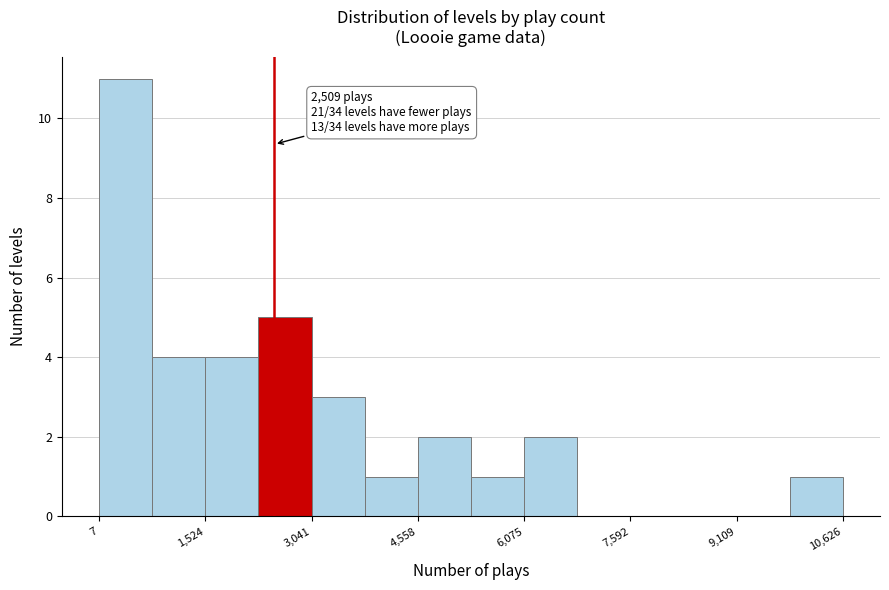

Read against the x-axis, roughly where is the centre of the tallest bar?

400